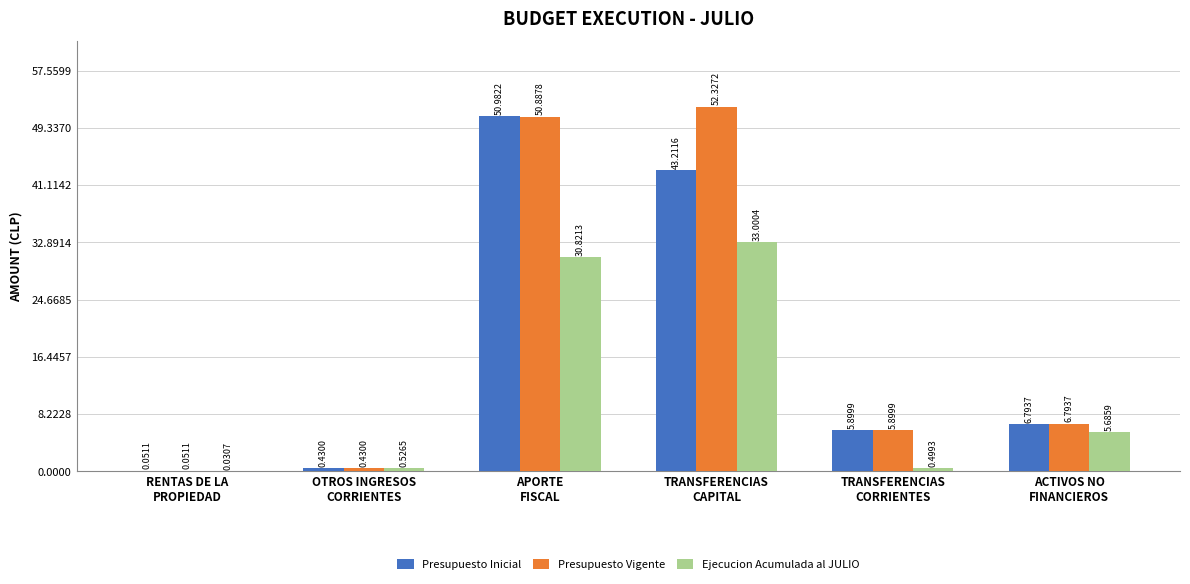

What is the sum of all Presupuesto Inicial values?

107368552